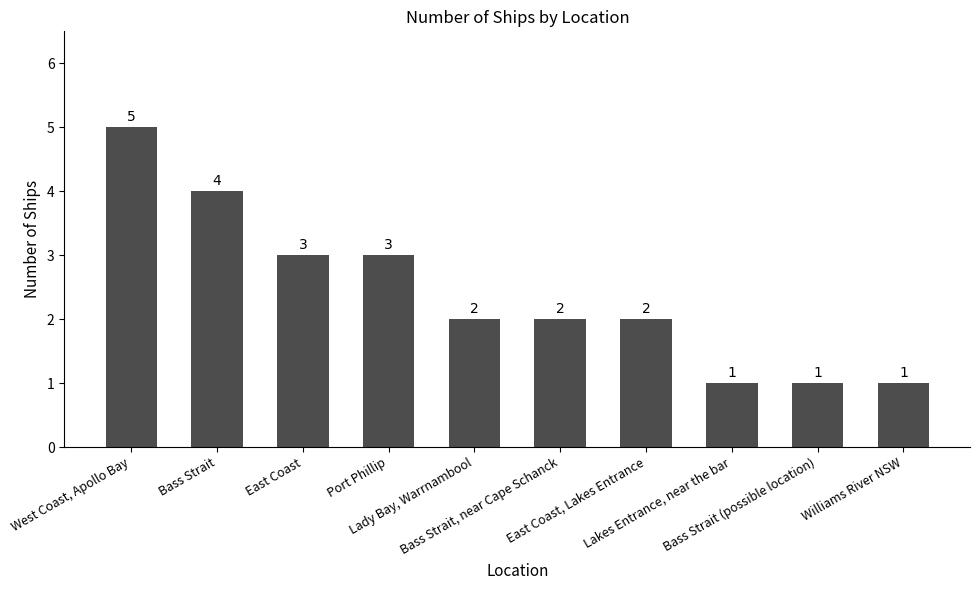

What is the change in value from Bass Strait to Williams River NSW?

-3